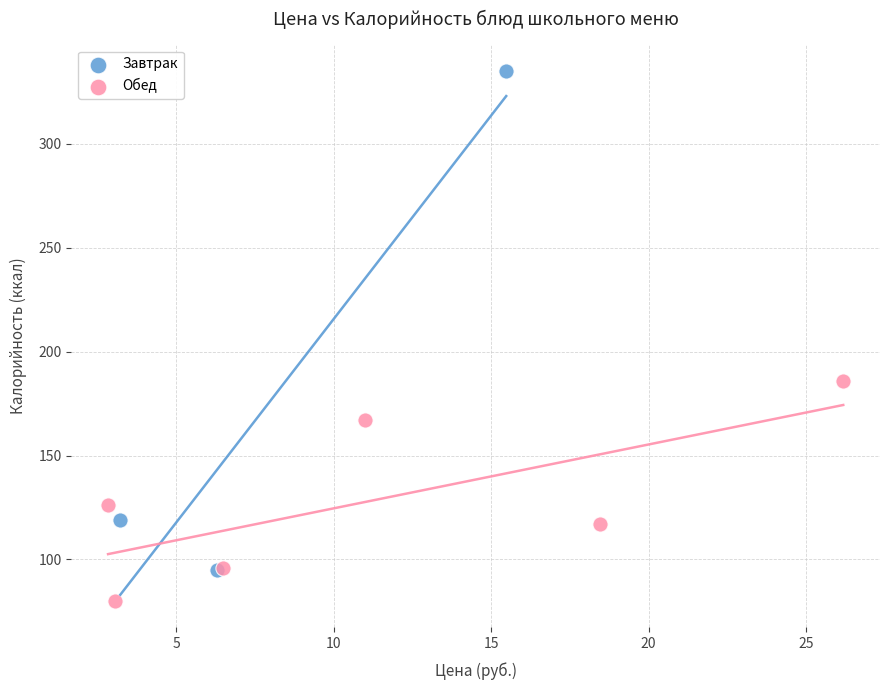

Which series reaches the maximum Y coordinate?

Завтрак